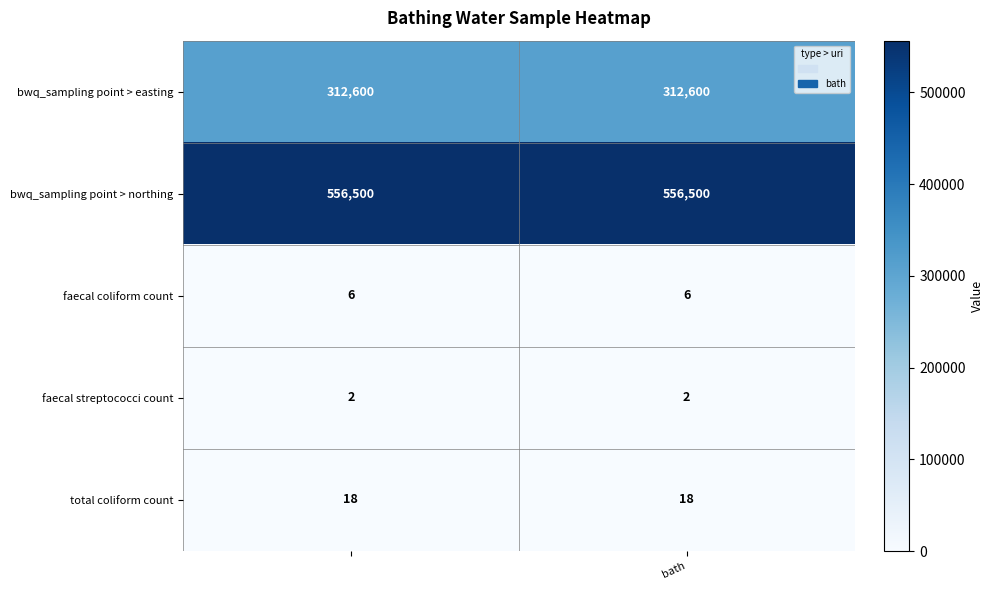

How many categories are shown in the chart?

2